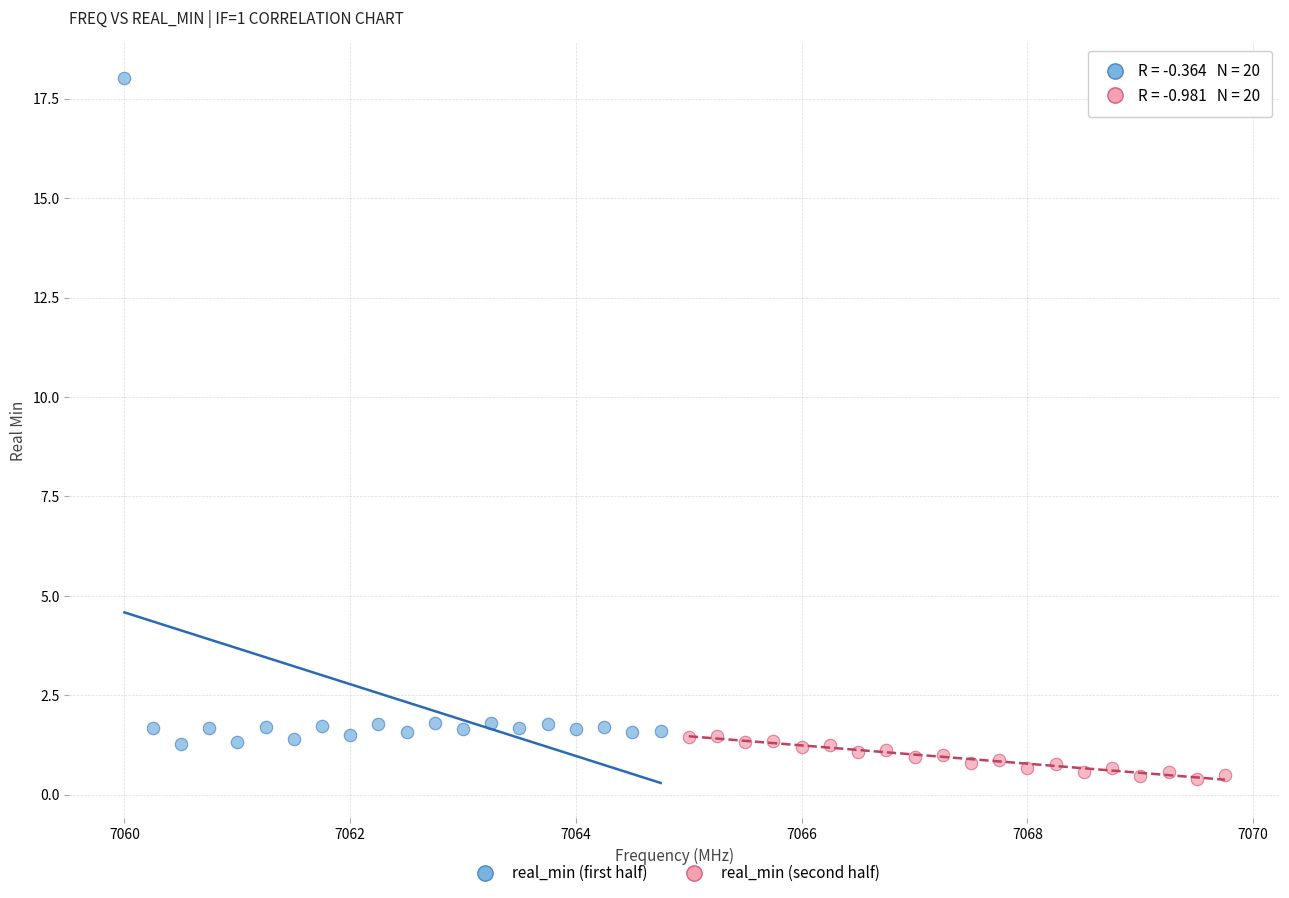

Which series reaches the maximum Y coordinate?

real_min (first half)